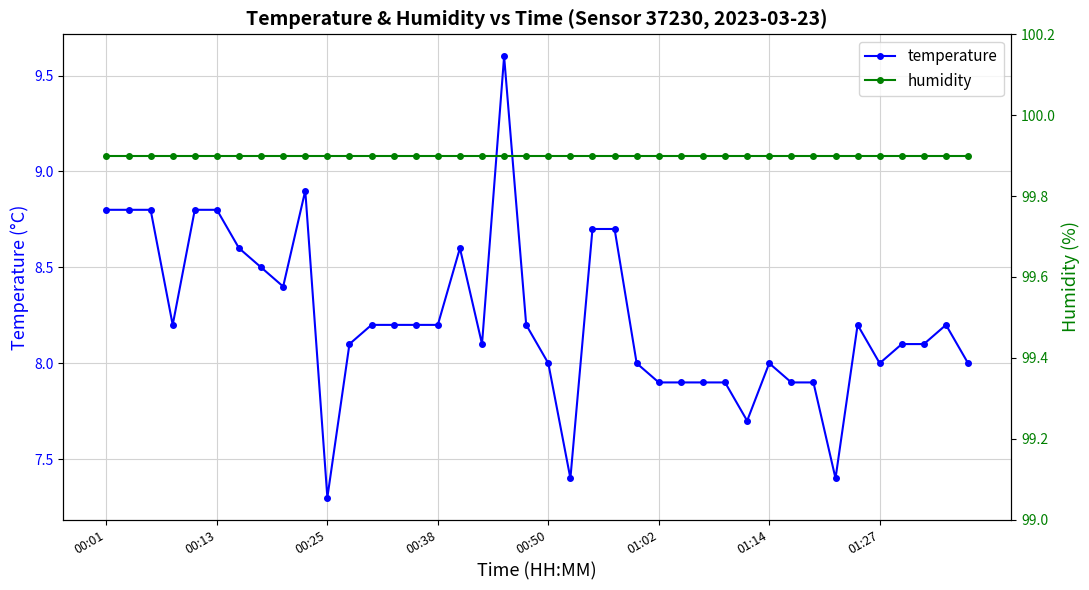

In temperature, how many points are higher than both neighbors (excluding endpoints)?

6